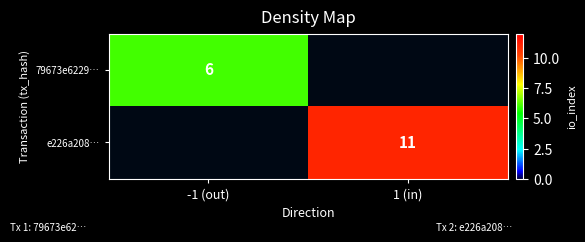

Is the value of e226a208… at 1 (in) greater than the value of 79673e6229… at -1 (out)?

Yes